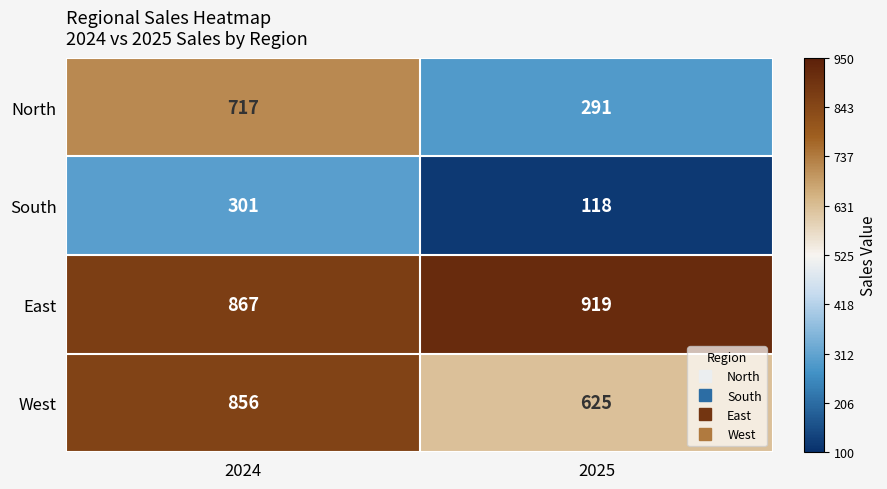

Rank the series by their maximum value, from lowest to highest.

South, North, West, East